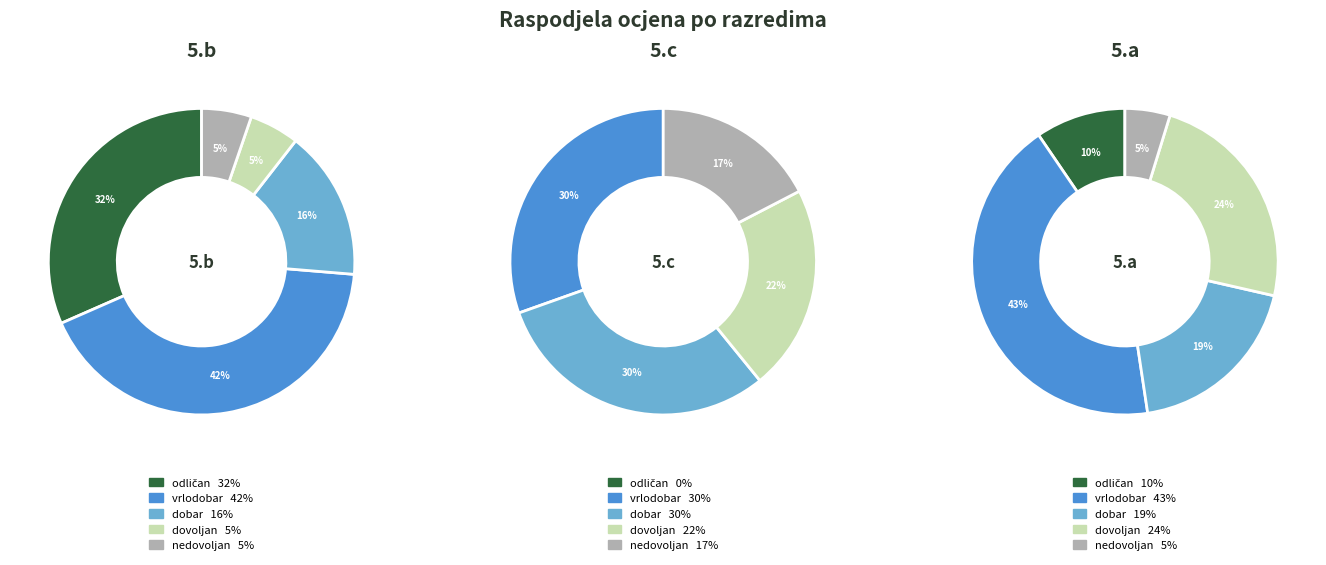

To the nearest percent, what is the combined percentage of 5.a and 5.c?

25%